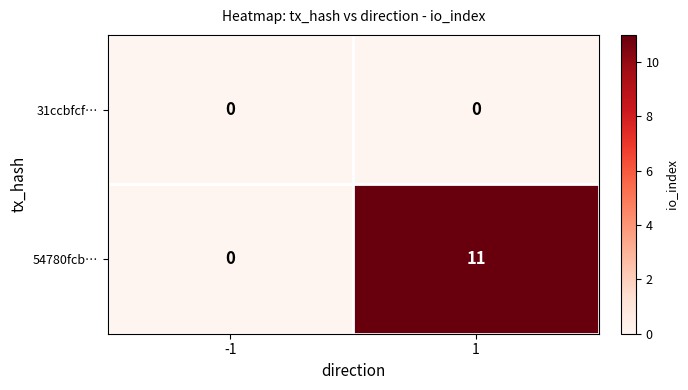

True or false: 31ccbfcf… has a value of 0 at 1.

True